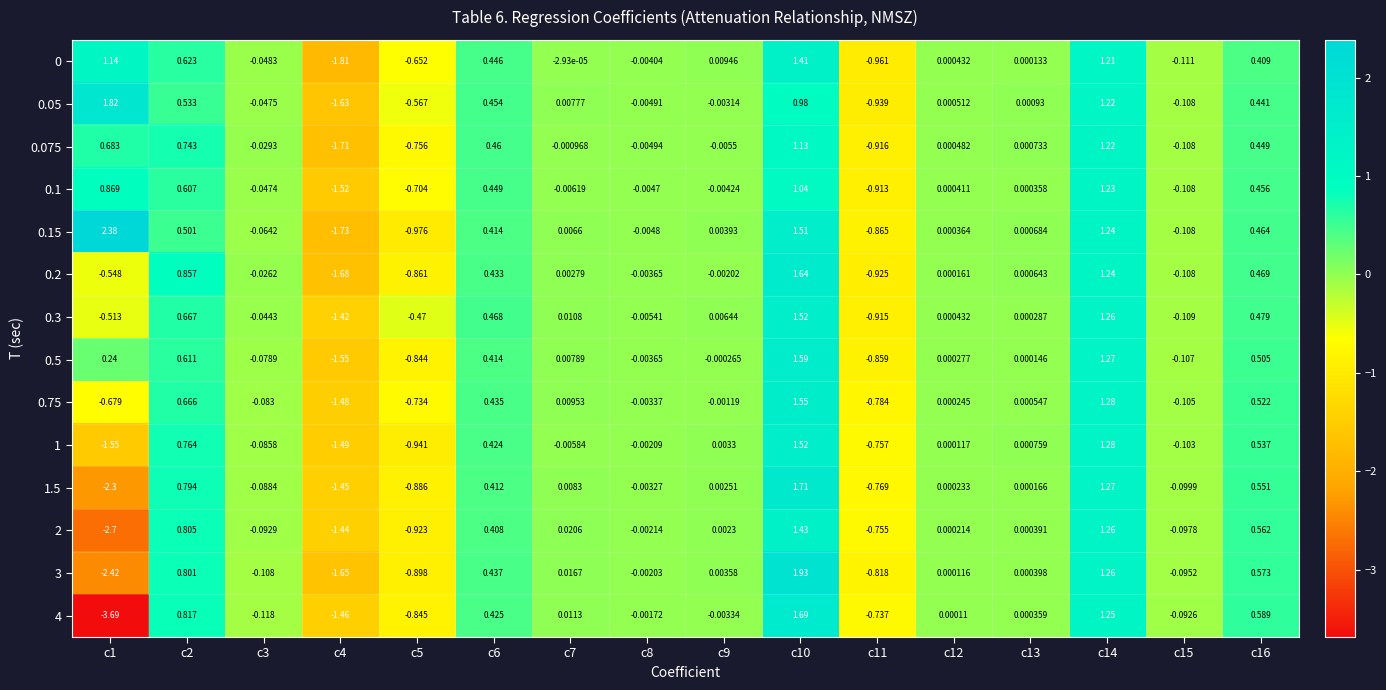

Which series has the largest total across all categories?

0.15